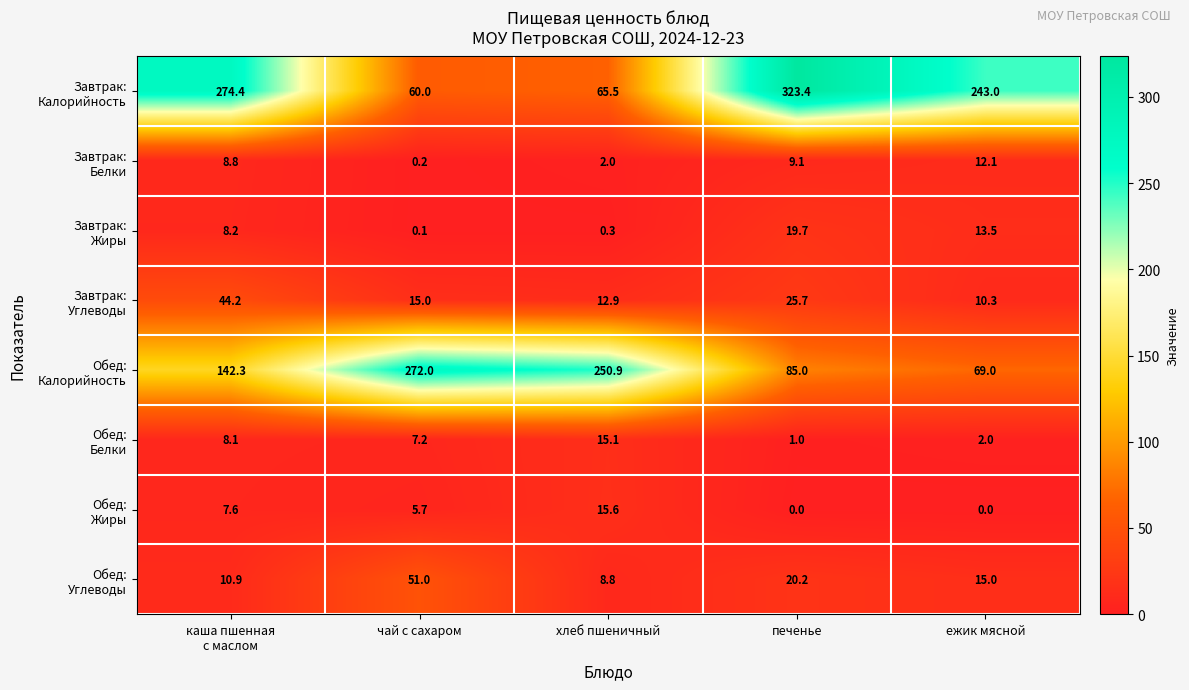

What is the total value across all series at чай с сахаром?

411.2